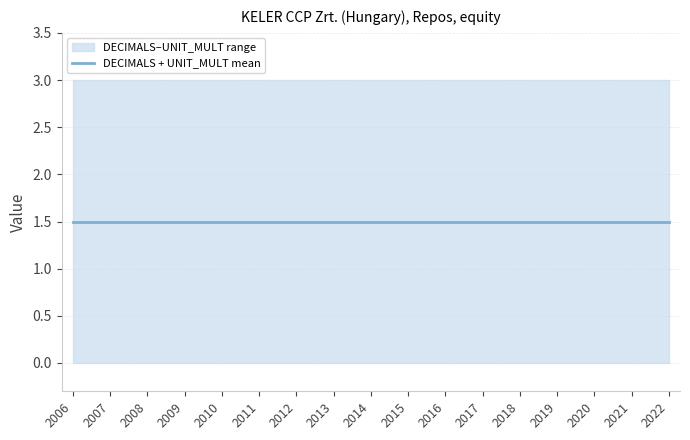

What is the maximum value shown in the chart?

3